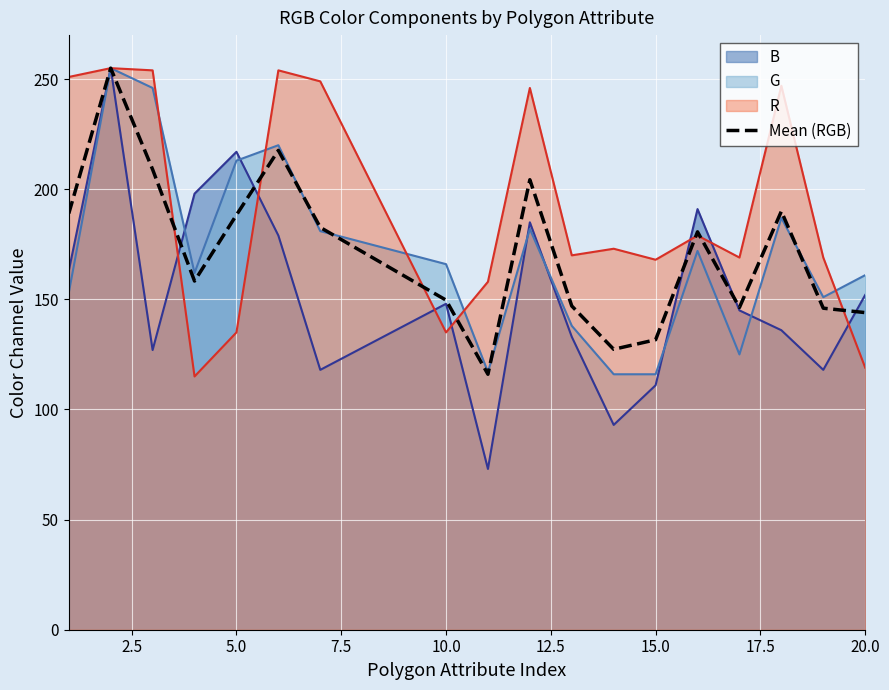

Which series has the largest total across all categories?

R